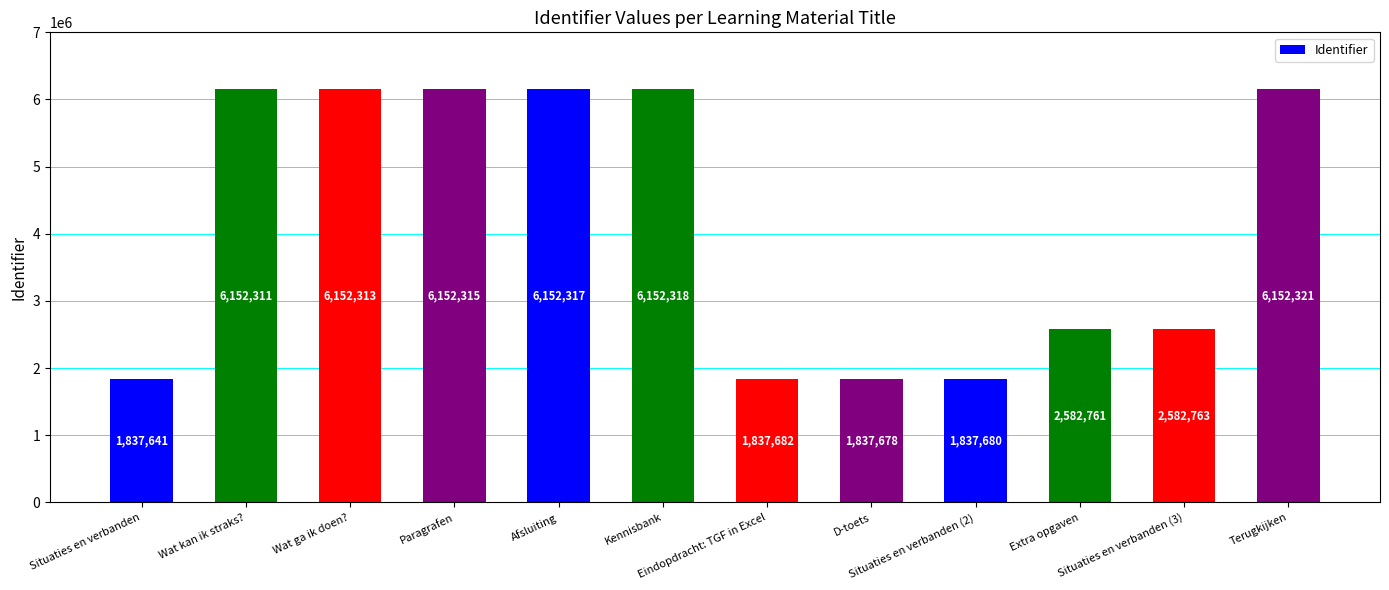

Read the value at Terugkijken.

6152321